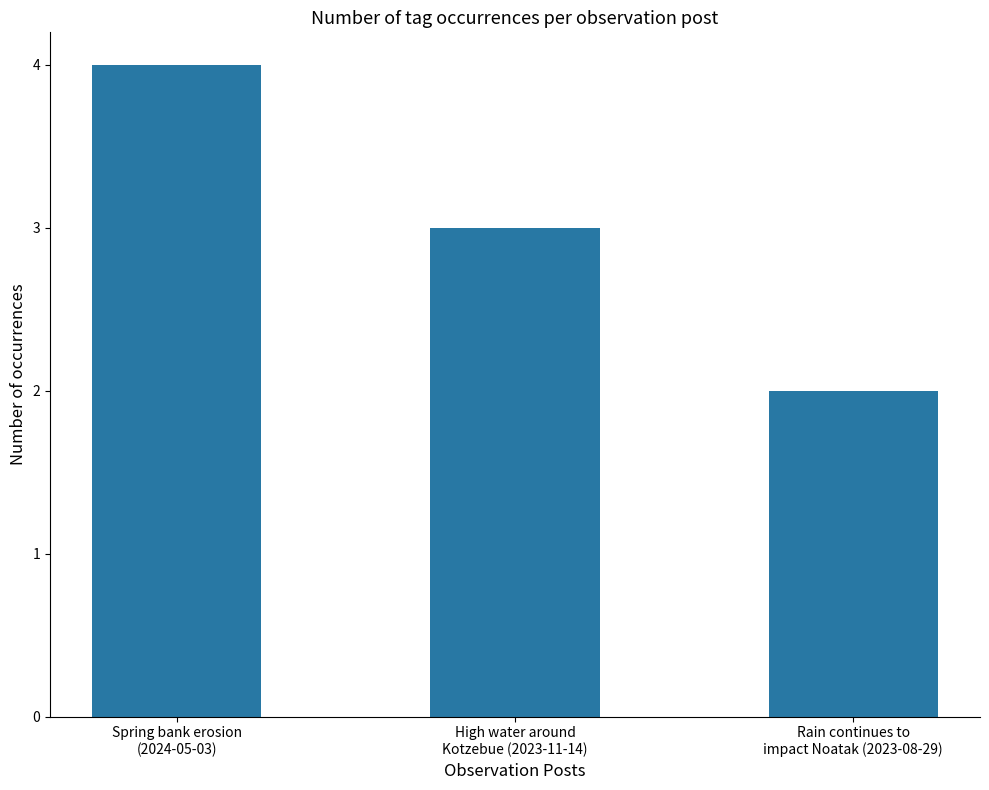

Count the number of categories in the chart.

3